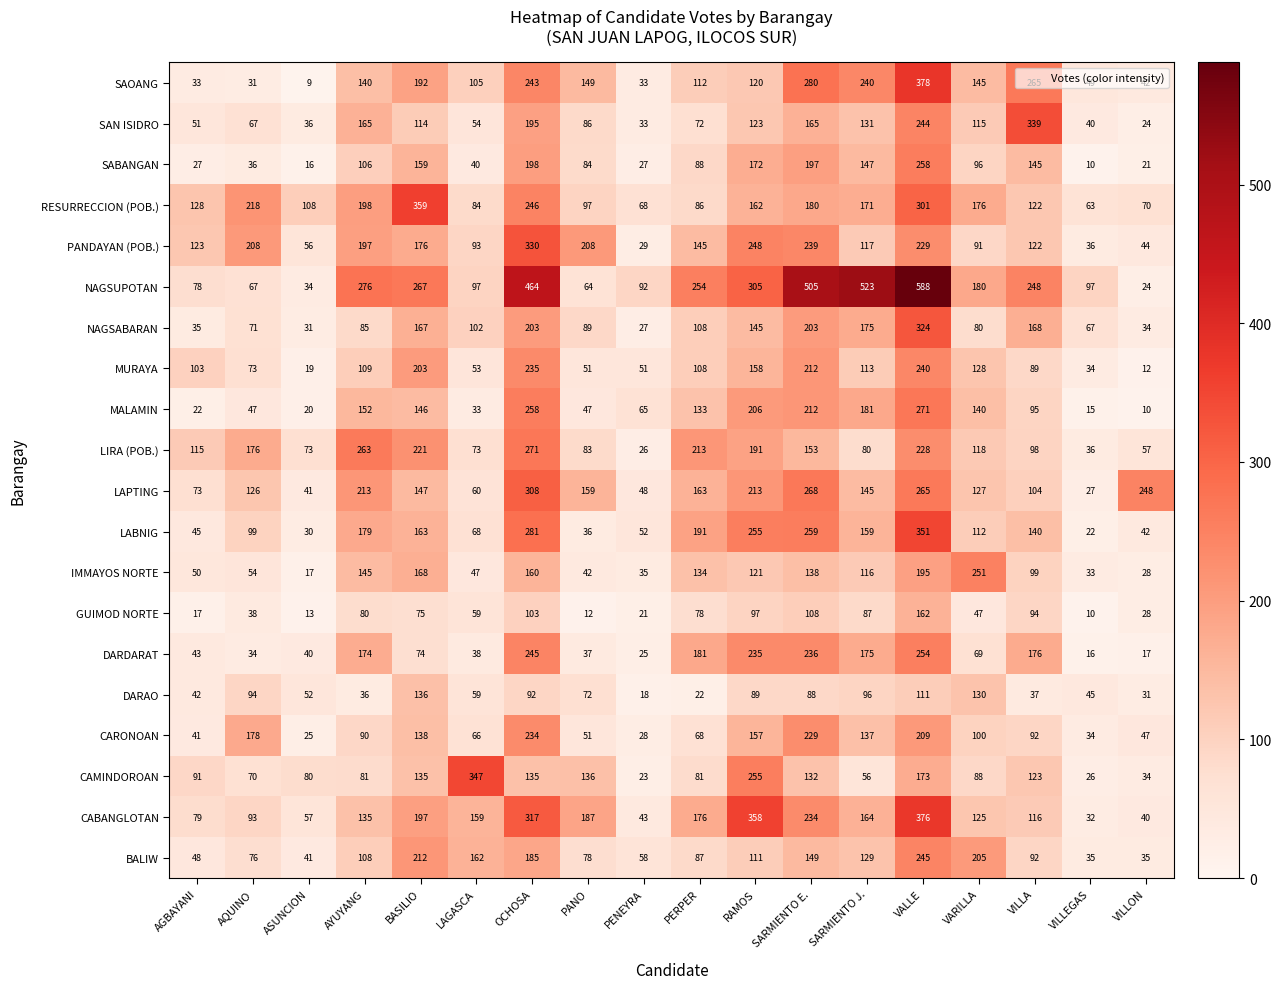

At which label is DARDARAT closest to 135?

AYUYANG